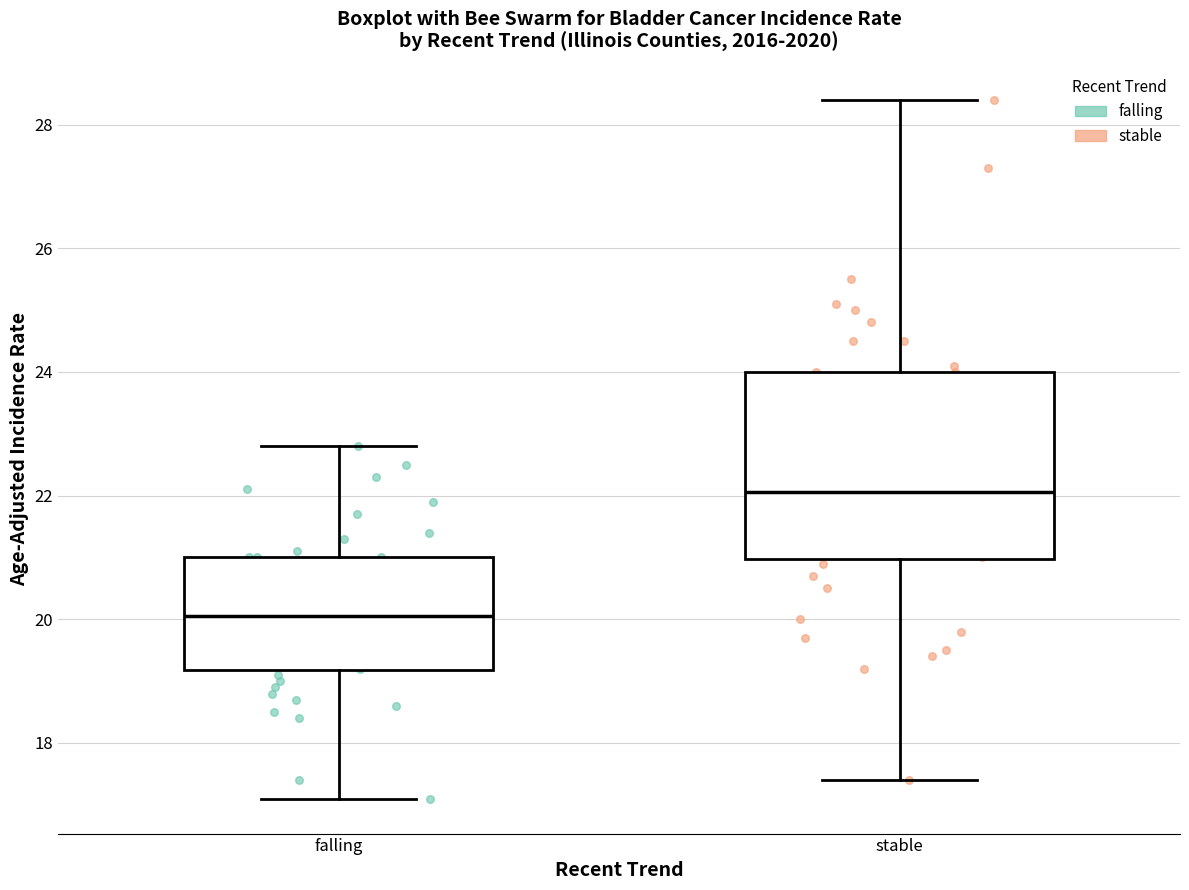

Which box's median line is the highest?

stable